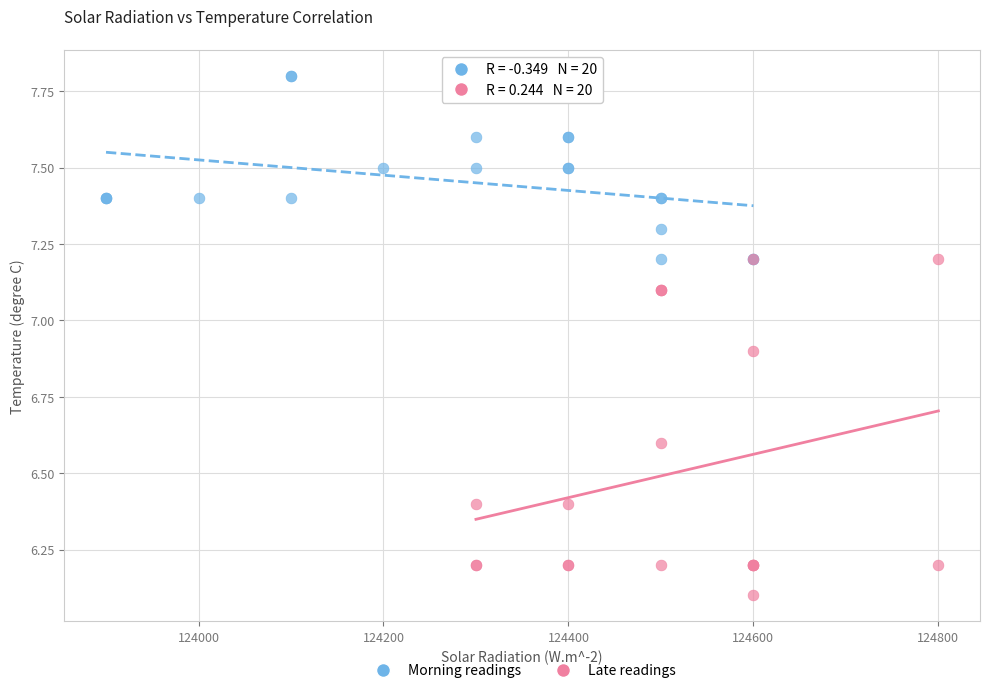

Which series contains the lowest Y value?

Late readings